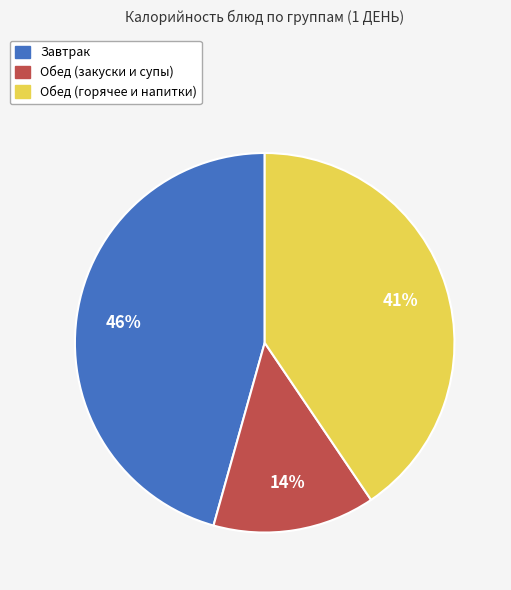

To the nearest percent, what is the average slice percentage?

33%